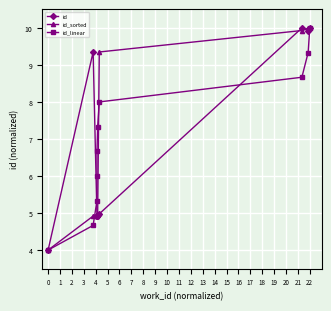

What is the value of the id_linear point at the 2nd from the left?

4.7